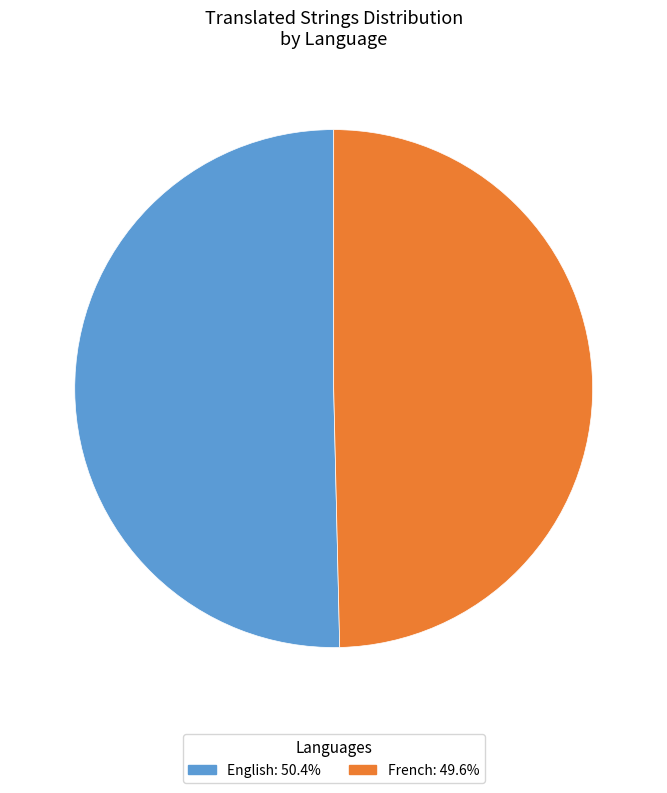

Is there any slice that represents more than half of the pie?

Yes